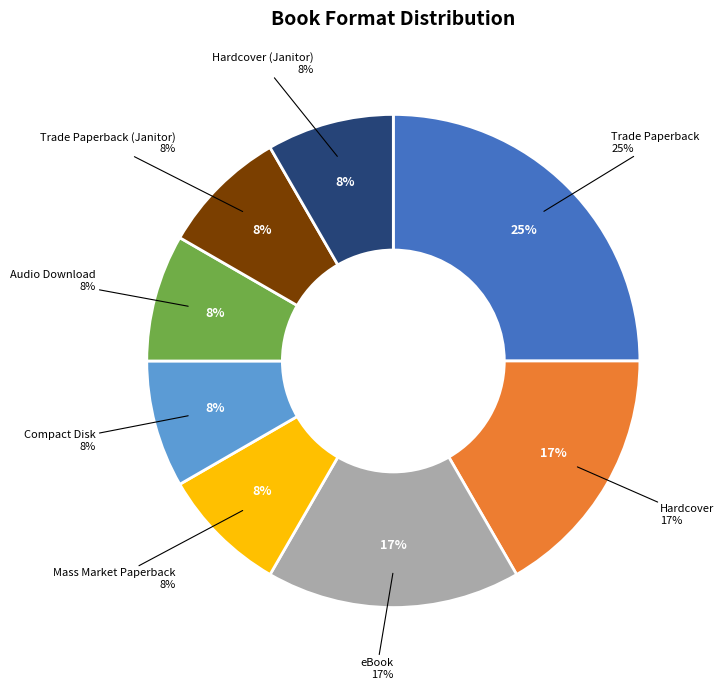

Is it true that Audio Download is 8% of the pie?

True